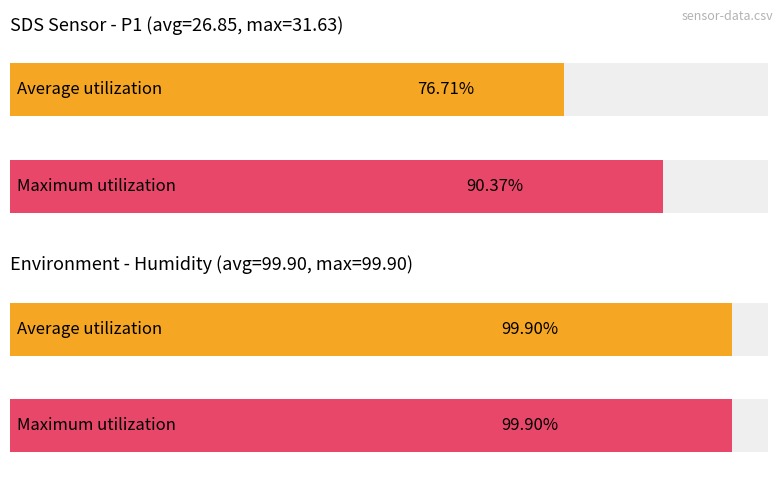

List the series in order of their peak value, lowest first.

Average utilization, Maximum utilization